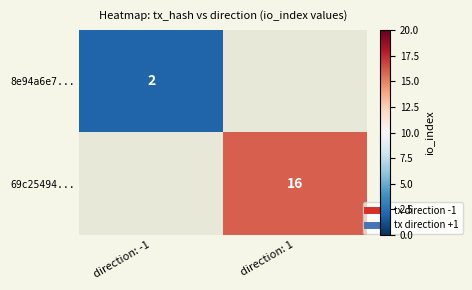

Between direction: 1 and direction: -1, which is larger?

direction: -1